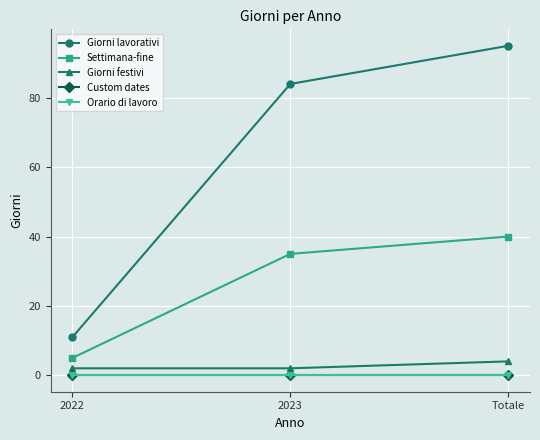

Is this an area chart (filled region under the line)?

No